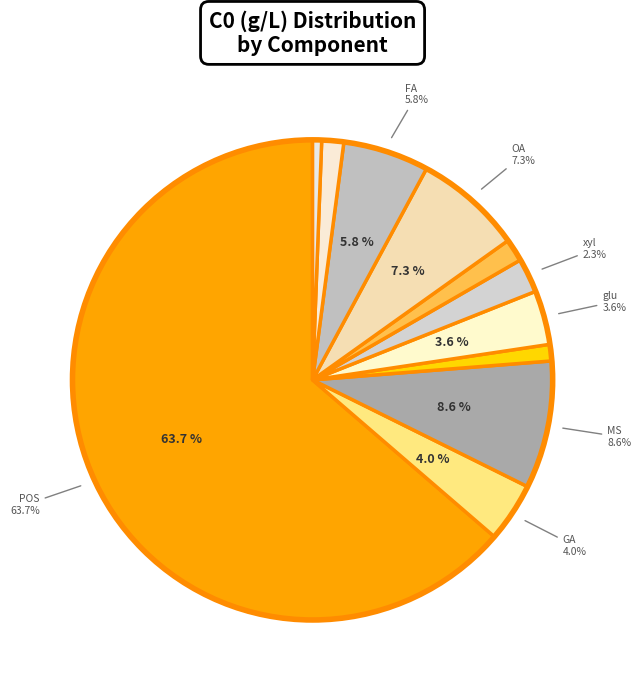

Which category has the biggest portion of the pie?

POS